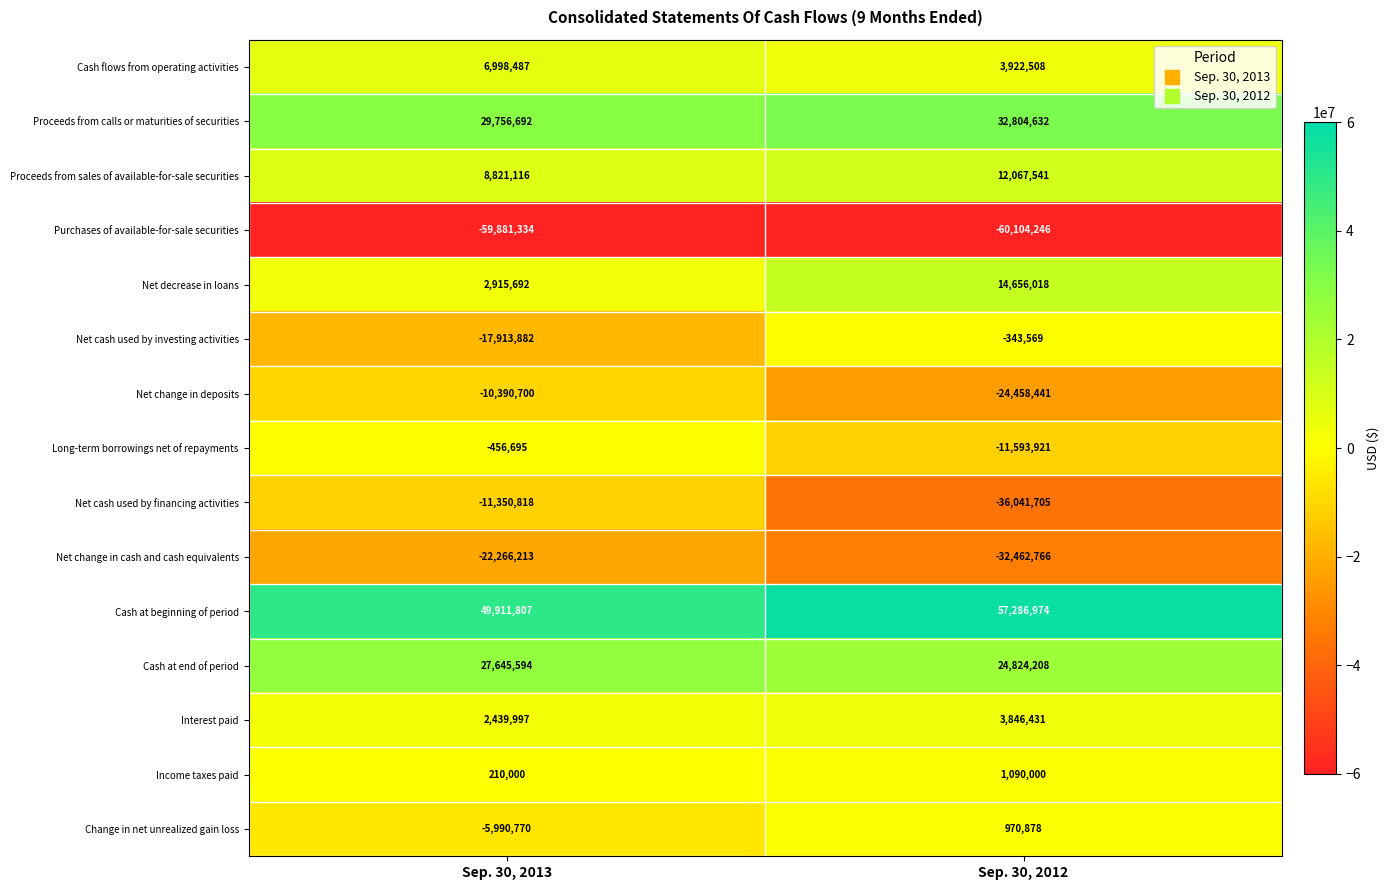

What is the difference between the maximum and minimum values in the Net cash used by financing activities series?

24690887